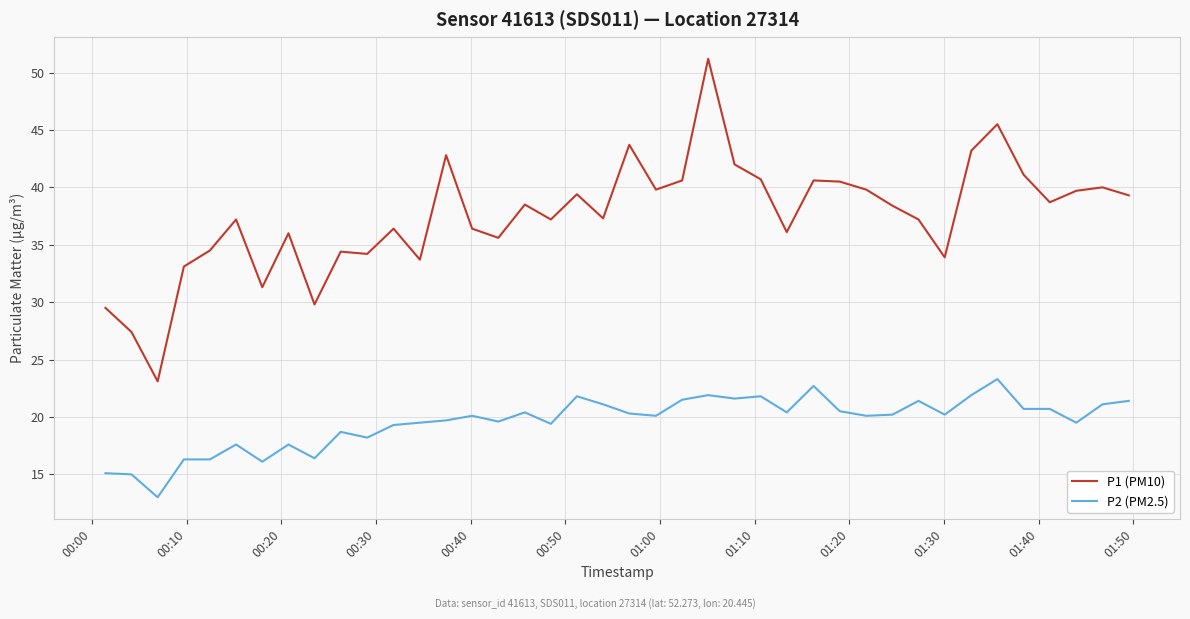

List the series in order of their peak value, lowest first.

P2 (PM2.5), P1 (PM10)